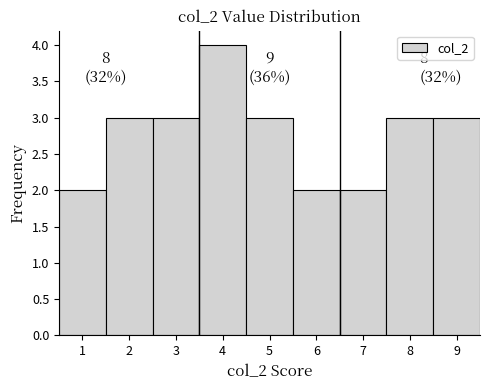

Over which range of the x-axis is the bar tallest?

3.5 to 4.5